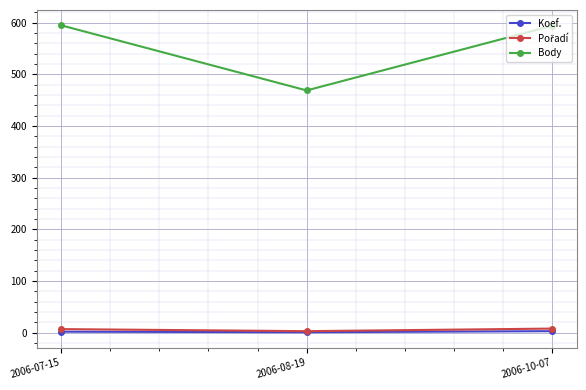

How many data points in Koef. are less than 2?

1